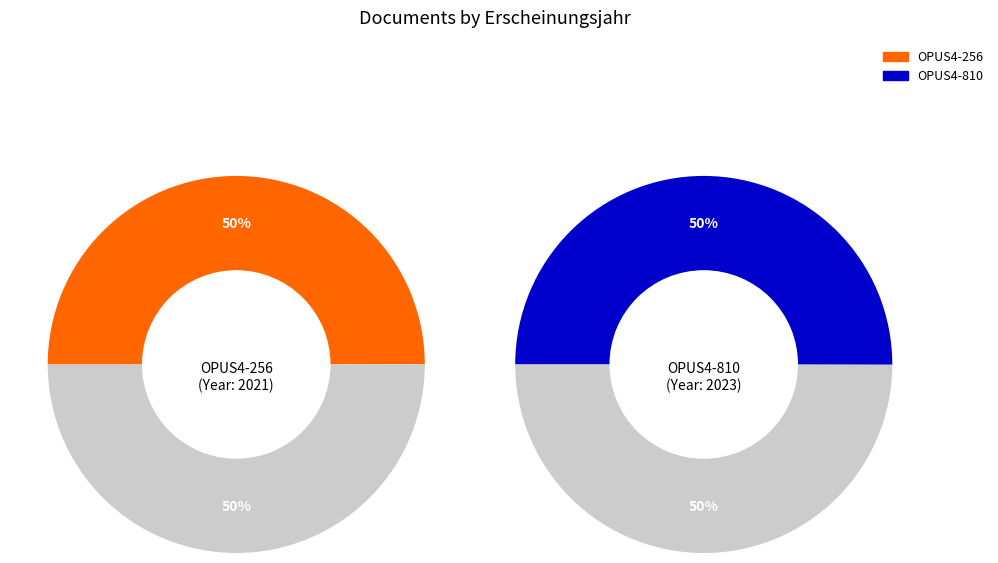

Is it true that OPUS4-256 is 50% of the pie?

True